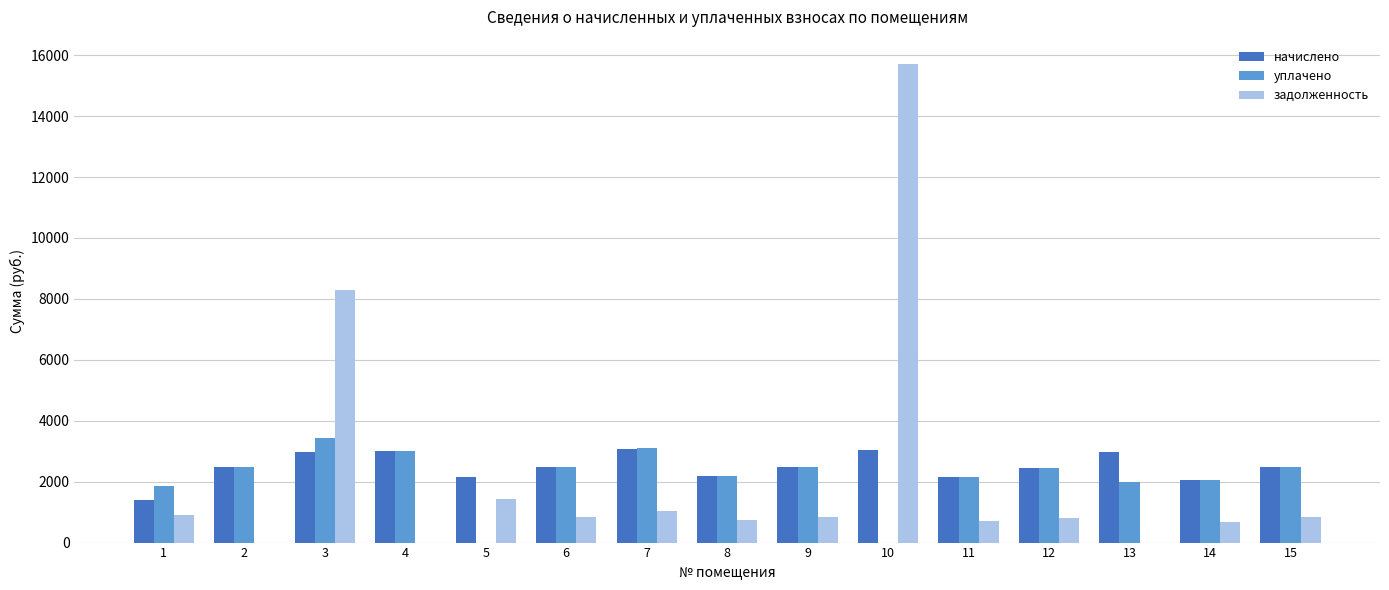

What is the total value across all series at 2?

4977.5